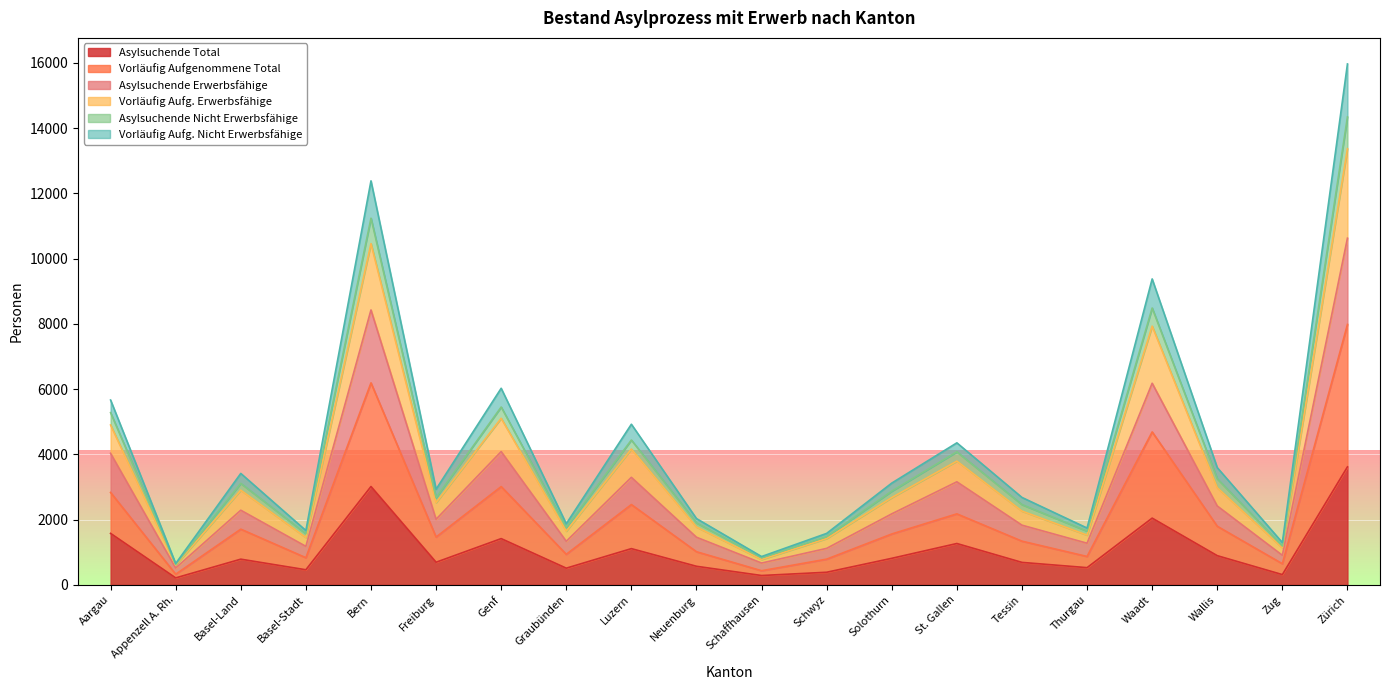

Reading right to left, extract all data points from this chart.

Asylsuchende Total: Zürich=3617	Zug=315	Wallis=895	Waadt=2046	Thurgau=528	Tessin=689	St. Gallen=1268	Solothurn=814	Schwyz=387	Schaffhausen=287	Neuenburg=570	Luzern=1111	Graubünden=512	Genf=1418	Freiburg=694	Bern=3015	Basel-Stadt=463	Basel-Land=788	Appenzell A. Rh.=214	Aargau=1578
Vorläufig Aufgenommene Total: Zürich=7984	Zug=648	Wallis=1797	Waadt=4689	Thurgau=871	Tessin=1340	St. Gallen=2177	Solothurn=1560	Schwyz=789	Schaffhausen=434	Neuenburg=1016	Luzern=2462	Graubünden=937	Genf=3013	Freiburg=1466	Bern=6192	Basel-Stadt=833	Basel-Land=1708	Appenzell A. Rh.=327	Aargau=2833
Asylsuchende Erwerbsfähige: Zürich=10627	Zug=906	Wallis=2418	Waadt=6180	Thurgau=1277	Tessin=1830	St. Gallen=3159	Solothurn=2177	Schwyz=1119	Schaffhausen=669	Neuenburg=1460	Luzern=3296	Graubünden=1336	Genf=4085	Freiburg=2011	Bern=8427	Basel-Stadt=1180	Basel-Land=2288	Appenzell A. Rh.=517	Aargau=4033
Vorläufig Aufg. Erwerbsfähige: Zürich=15968	Zug=1296	Wallis=3594	Waadt=9378	Thurgau=1742	Tessin=2680	St. Gallen=4354	Solothurn=3120	Schwyz=1578	Schaffhausen=868	Neuenburg=2032	Luzern=4924	Graubünden=1874	Genf=6026	Freiburg=2932	Bern=12384	Basel-Stadt=1666	Basel-Land=3416	Appenzell A. Rh.=654	Aargau=5666
Asylsuchende Nicht Erwerbsfähige: Zürich=14344	Zug=1192	Wallis=3252	Waadt=8486	Thurgau=1647	Tessin=2461	St. Gallen=4079	Solothurn=2872	Schwyz=1478	Schaffhausen=830	Neuenburg=1900	Luzern=4440	Graubünden=1760	Genf=5452	Freiburg=2671	Bern=11240	Basel-Stadt=1568	Basel-Land=3111	Appenzell A. Rh.=629	Aargau=5279
Vorläufig Aufg. Nicht Erwerbsfähige: Zürich=13370	Zug=1135	Wallis=2978	Waadt=7931	Thurgau=1525	Tessin=2262	St. Gallen=3793	Solothurn=2675	Schwyz=1421	Schaffhausen=778	Neuenburg=1774	Luzern=4163	Graubünden=1647	Genf=5106	Freiburg=2522	Bern=10460	Basel-Stadt=1452	Basel-Land=2903	Appenzell A. Rh.=605	Aargau=4901